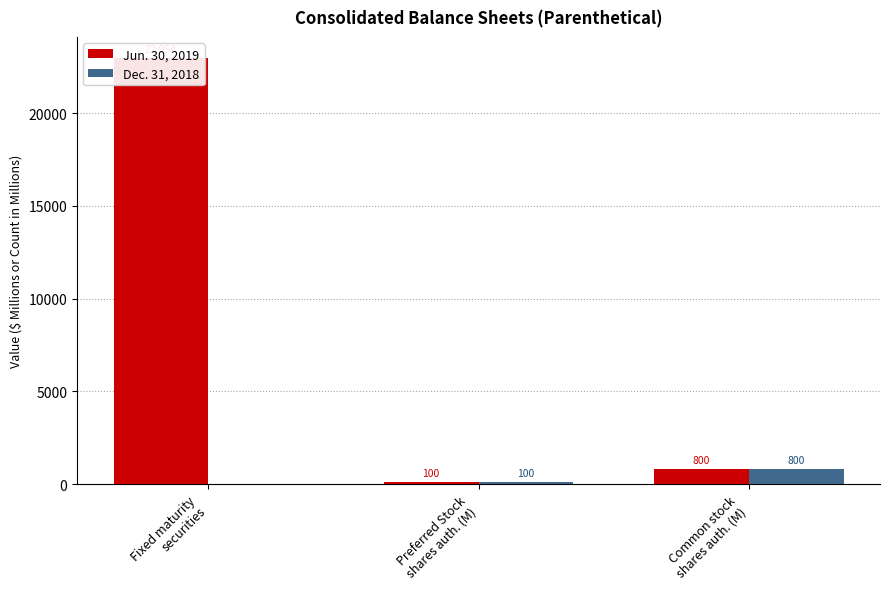

Is the value of Dec. 31, 2018 at Common stock
shares auth. (M) greater than the value of Jun. 30, 2019 at Preferred Stock
shares auth. (M)?

Yes